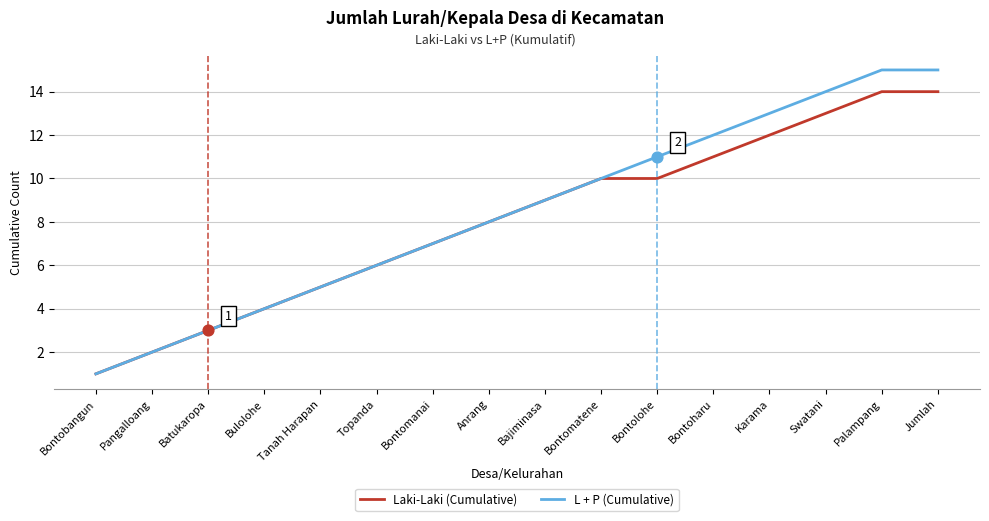

What are all the series names shown in the legend?

Laki-Laki (Cumulative), L + P (Cumulative)